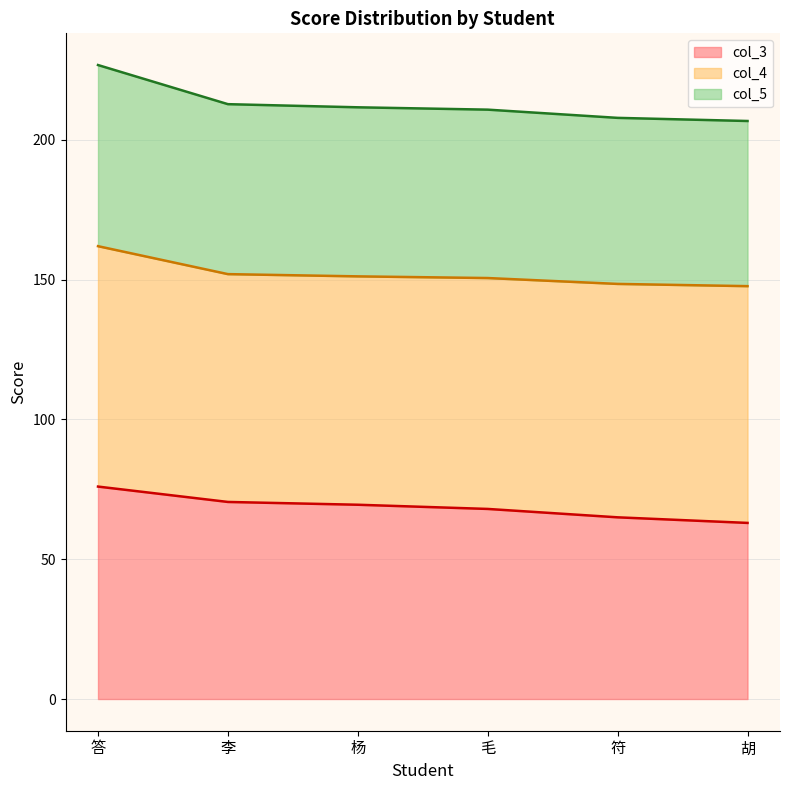

What are all the series names shown in the legend?

col_3, col_4, col_5